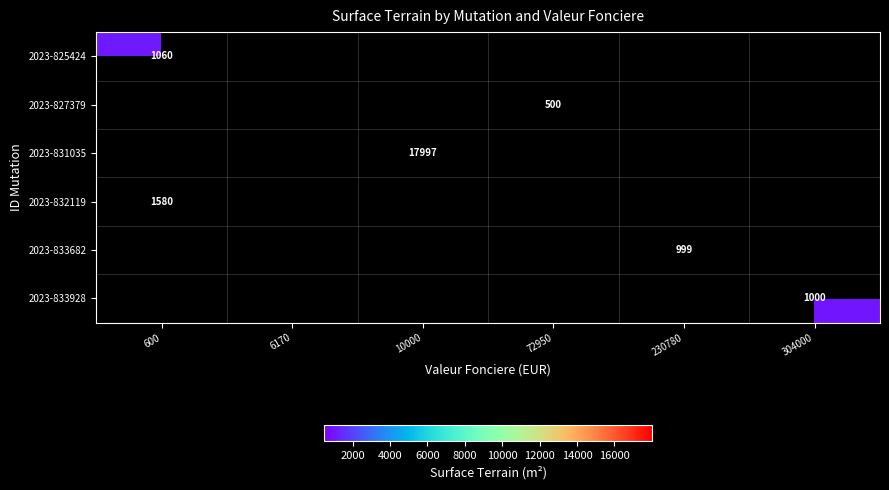

True or false: 2023-833928 has a value of 1000 at 304000.

True